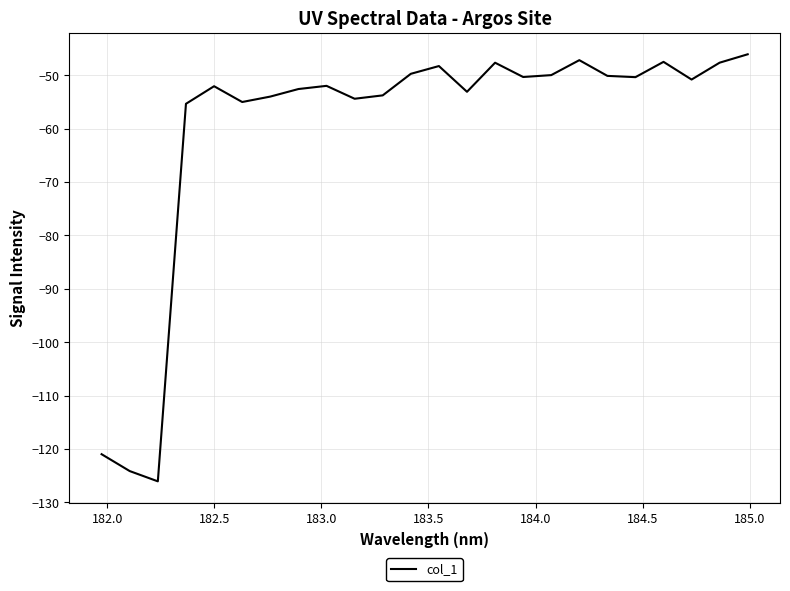

What is the greatest value displayed?

-46.1